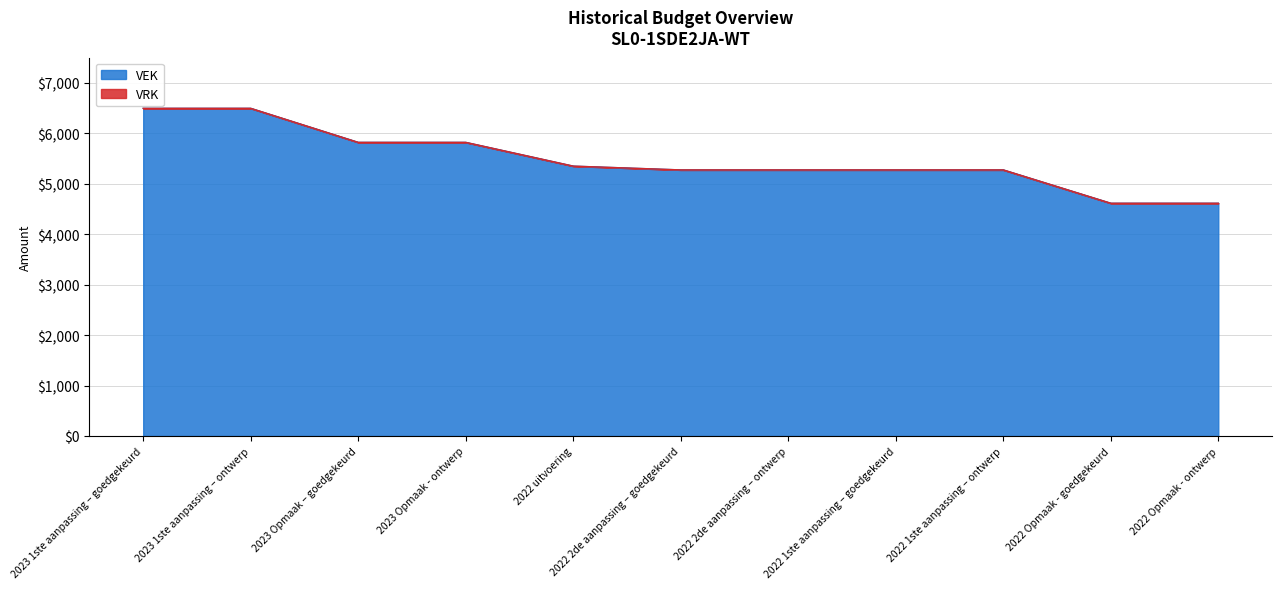

Rank the categories by value from lowest to highest.

2022 Opmaak - goedgekeurd, 2022 Opmaak - ontwerp, 2022 2de aanpassing – goedgekeurd, 2022 2de aanpassing – ontwerp, 2022 1ste aanpassing – goedgekeurd, 2022 1ste aanpassing – ontwerp, 2022 uitvoering, 2023 Opmaak – goedgekeurd, 2023 Opmaak - ontwerp, 2023 1ste aanpassing – goedgekeurd, 2023 1ste aanpassing – ontwerp